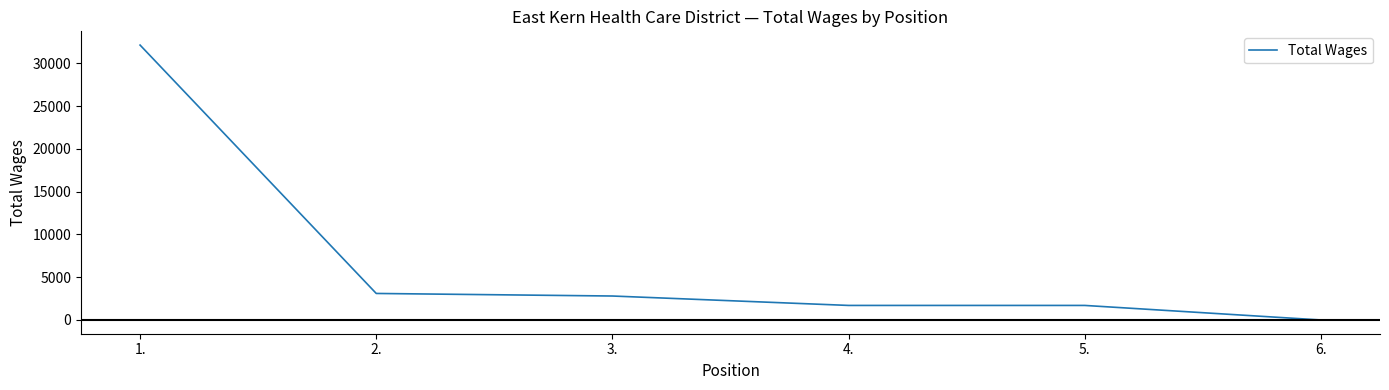

What is the difference between the maximum and minimum values?

32129